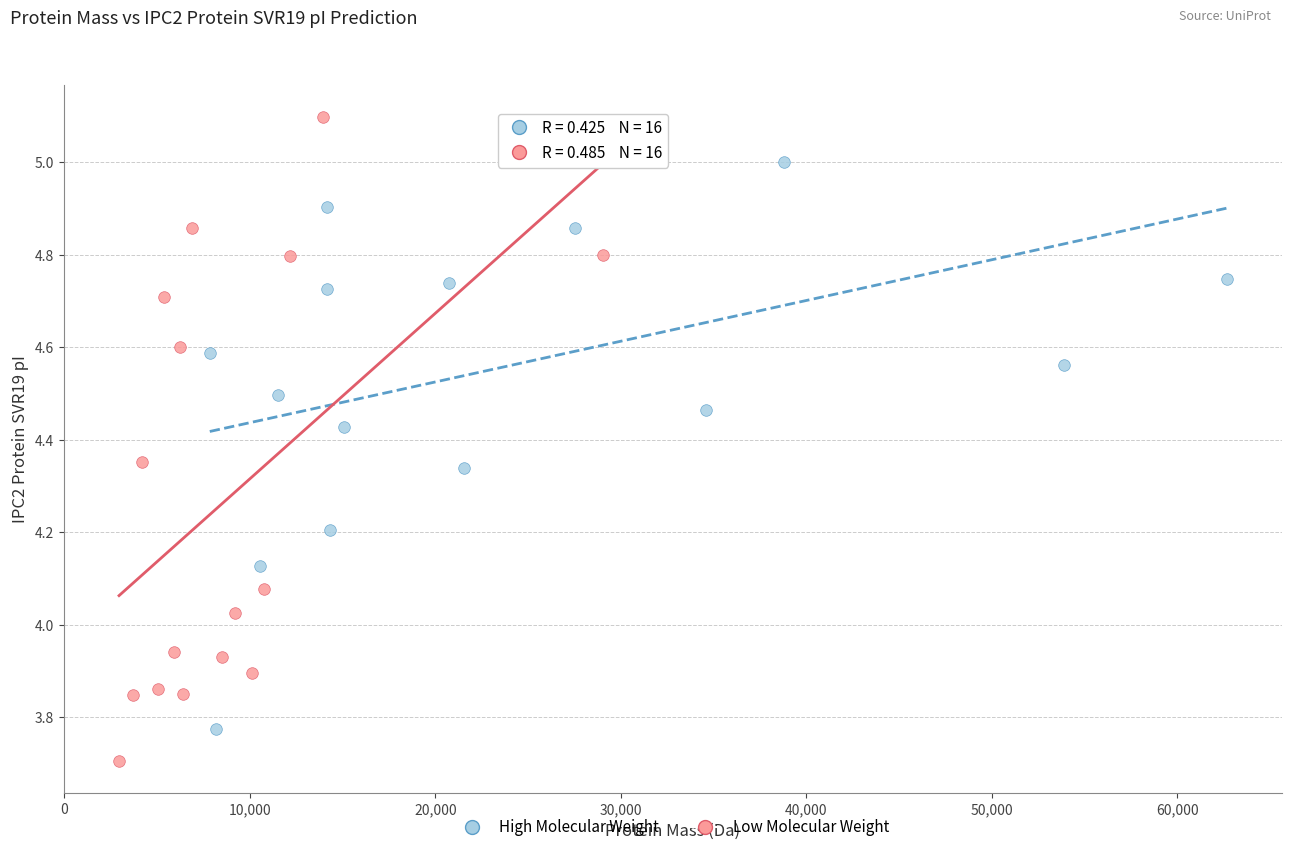

Which series contains the lowest Y value?

Low Molecular Weight